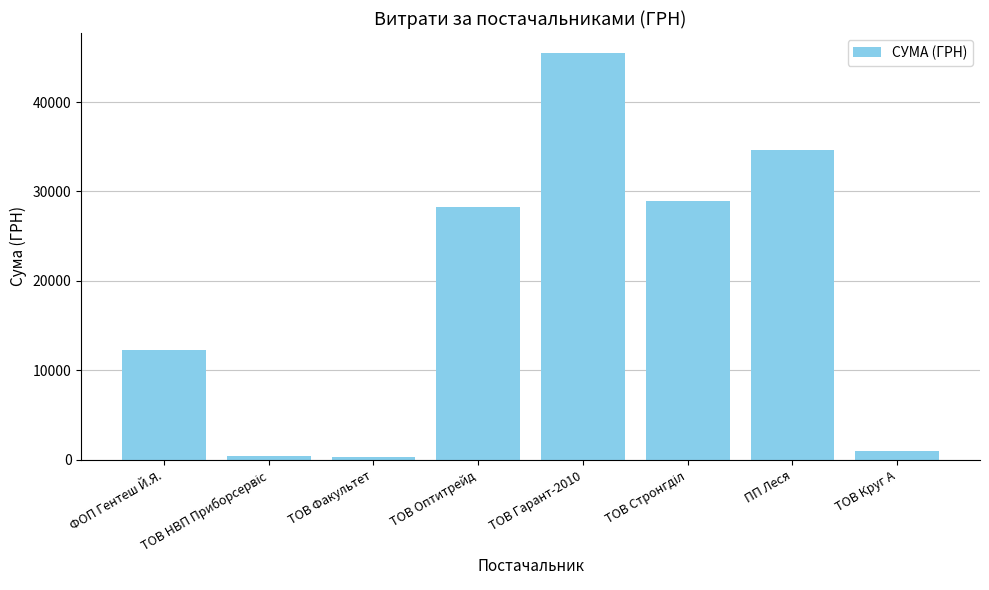

Between ТОВ Оптитрейд and ФОП Гентеш Й.Я., which is larger?

ТОВ Оптитрейд